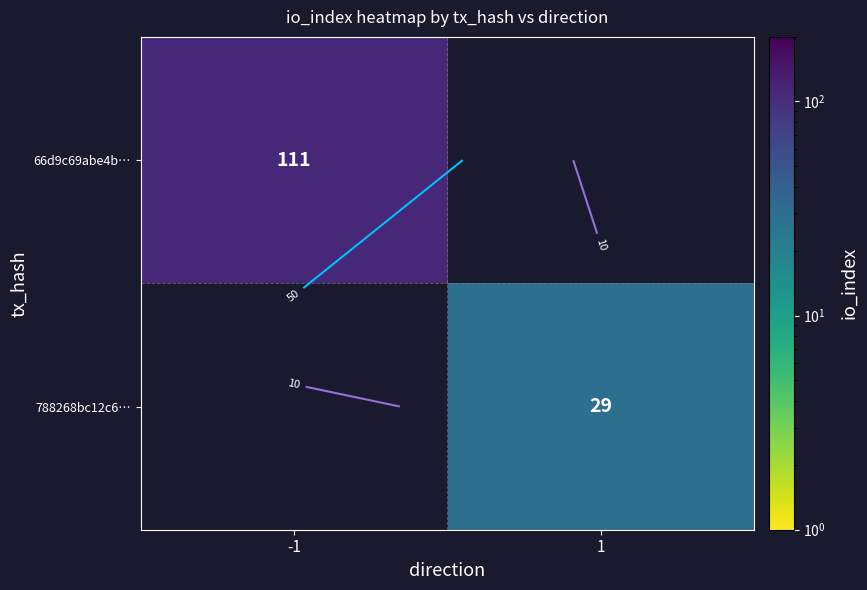

Rank the series at 1 from lowest to highest value.

66d9c69abe4b…, 788268bc12c6…